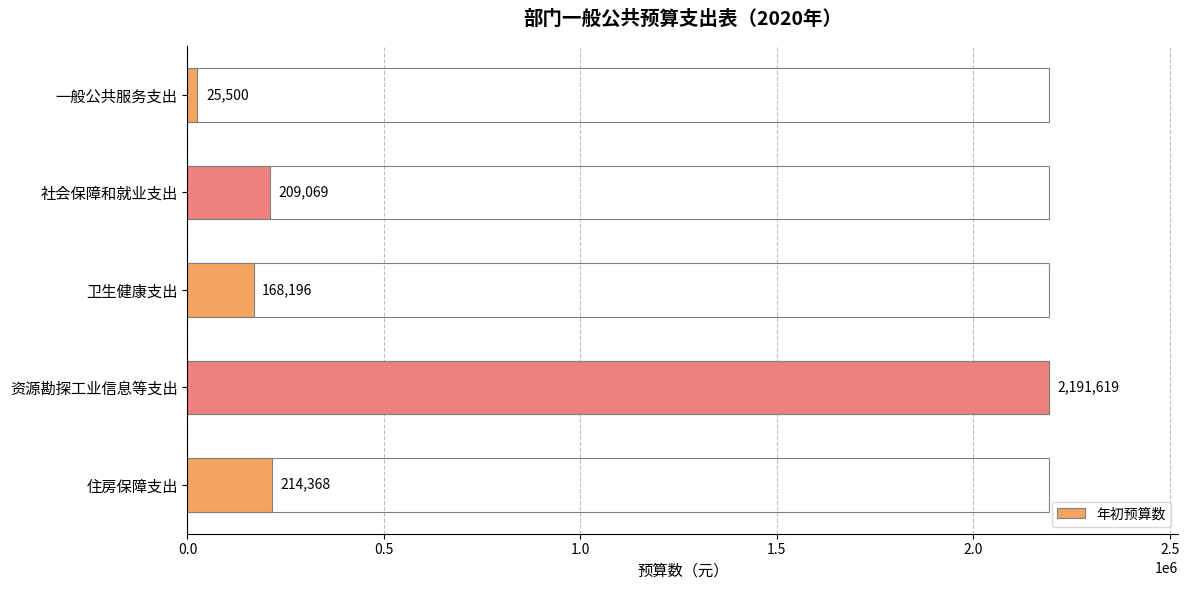

Which has a higher value, 社会保障和就业支出 or 住房保障支出?

住房保障支出